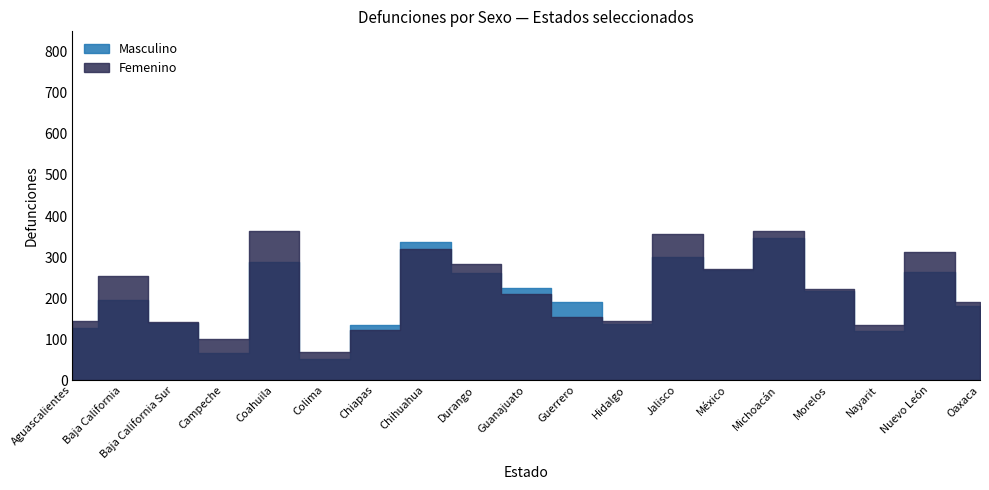

Where does the Masculino series first go above 195?

Coahuila